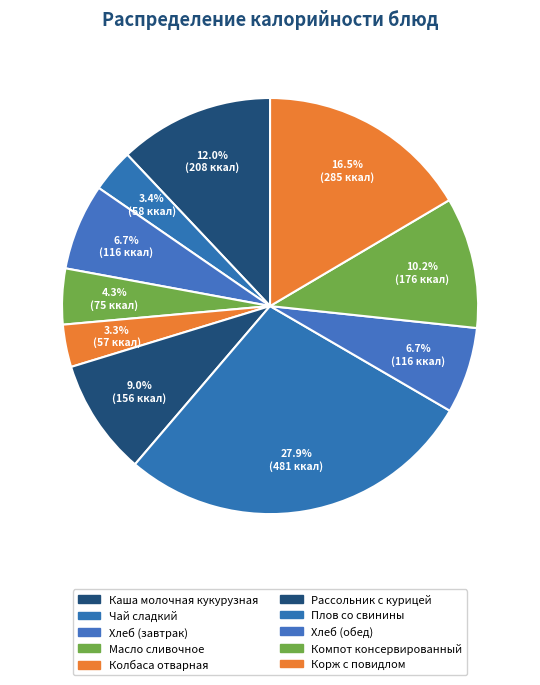

How many segments does this pie chart have?

10